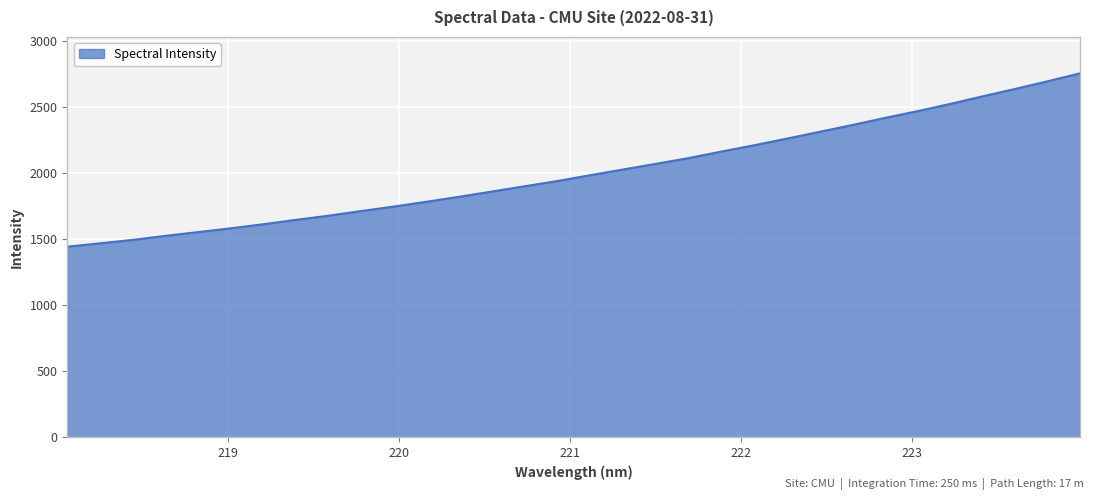

What is the maximum value shown in the chart?

2756.5